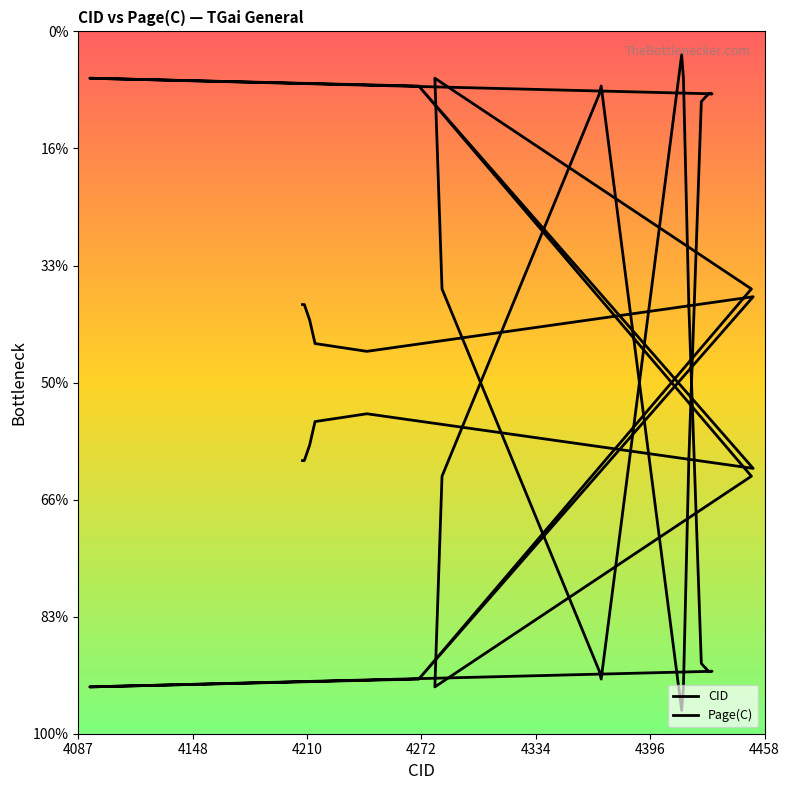

Approximately how many times larger is the value at 4206 compared to 4457?

1.1